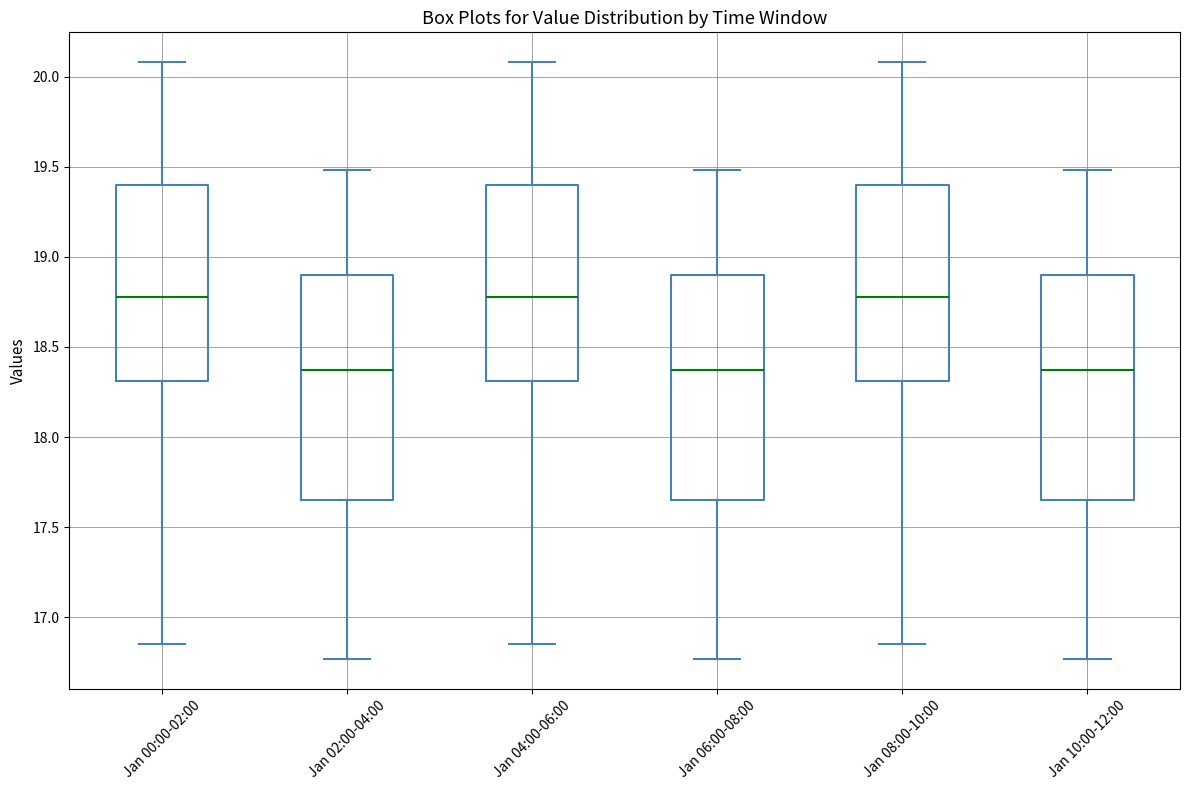

Where is the upper edge of the box for Jan 08:00-10:00 on the y-axis? The values are not printed on the chart, so give them approximately, as read against the axis.

19.40